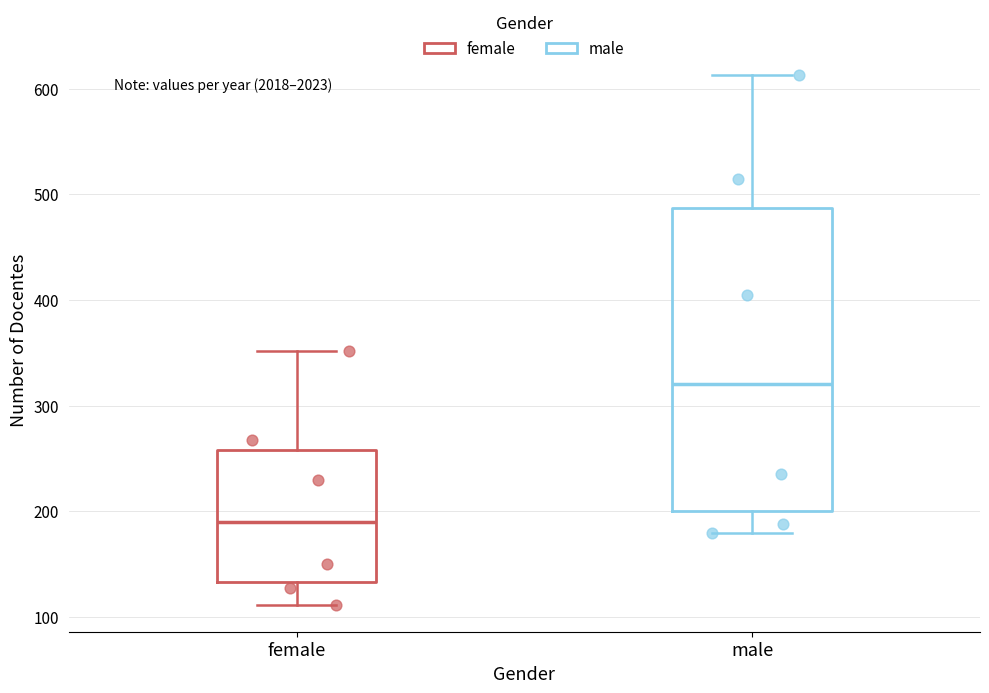

Which box has the lowest median line?

female